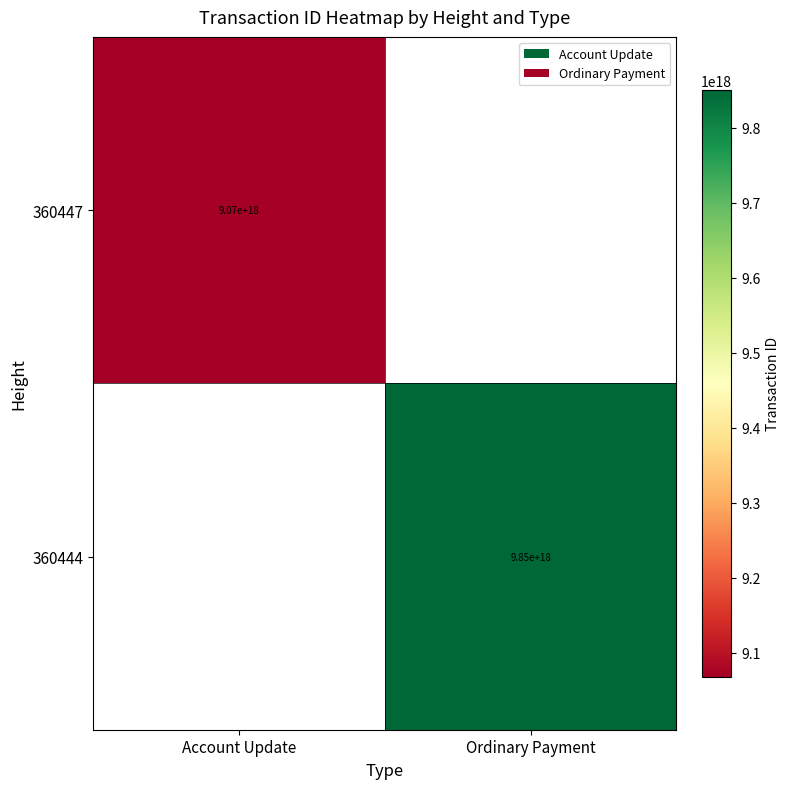

Is it true that 360447 equals 16099538134671429632.0 at Account Update?

False